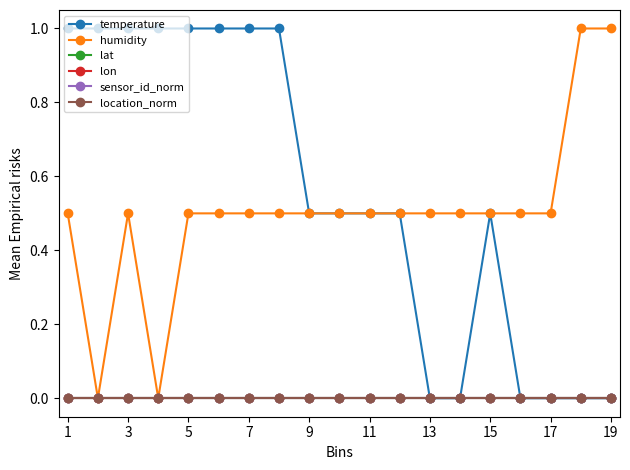

Is this an area chart (filled region under the line)?

No